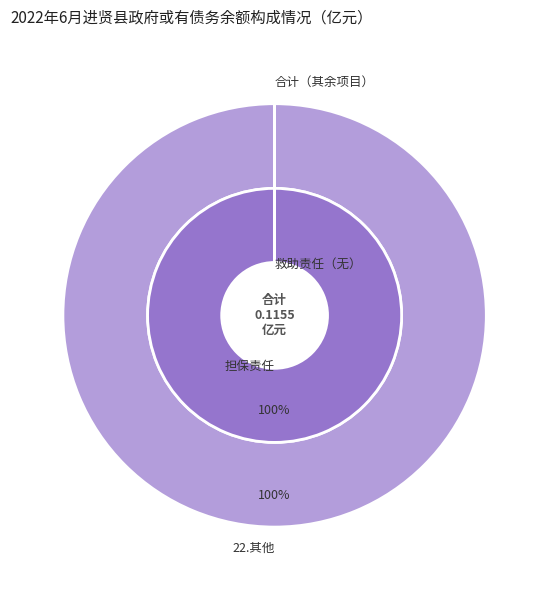

Which slice is the largest?

22.其他